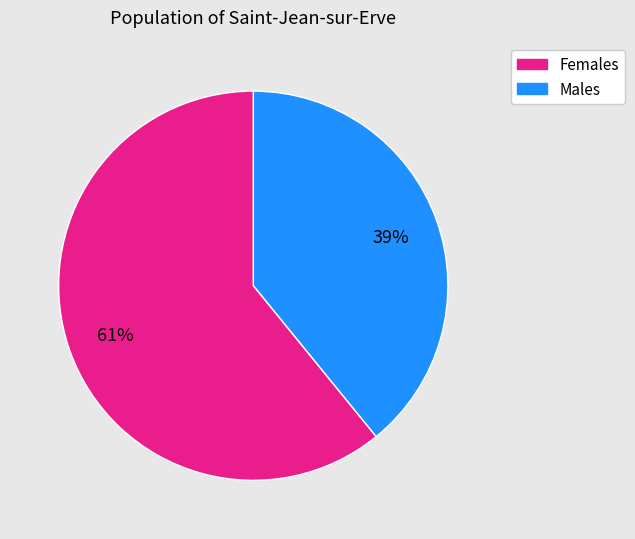

Is there any slice that represents more than half of the pie?

Yes